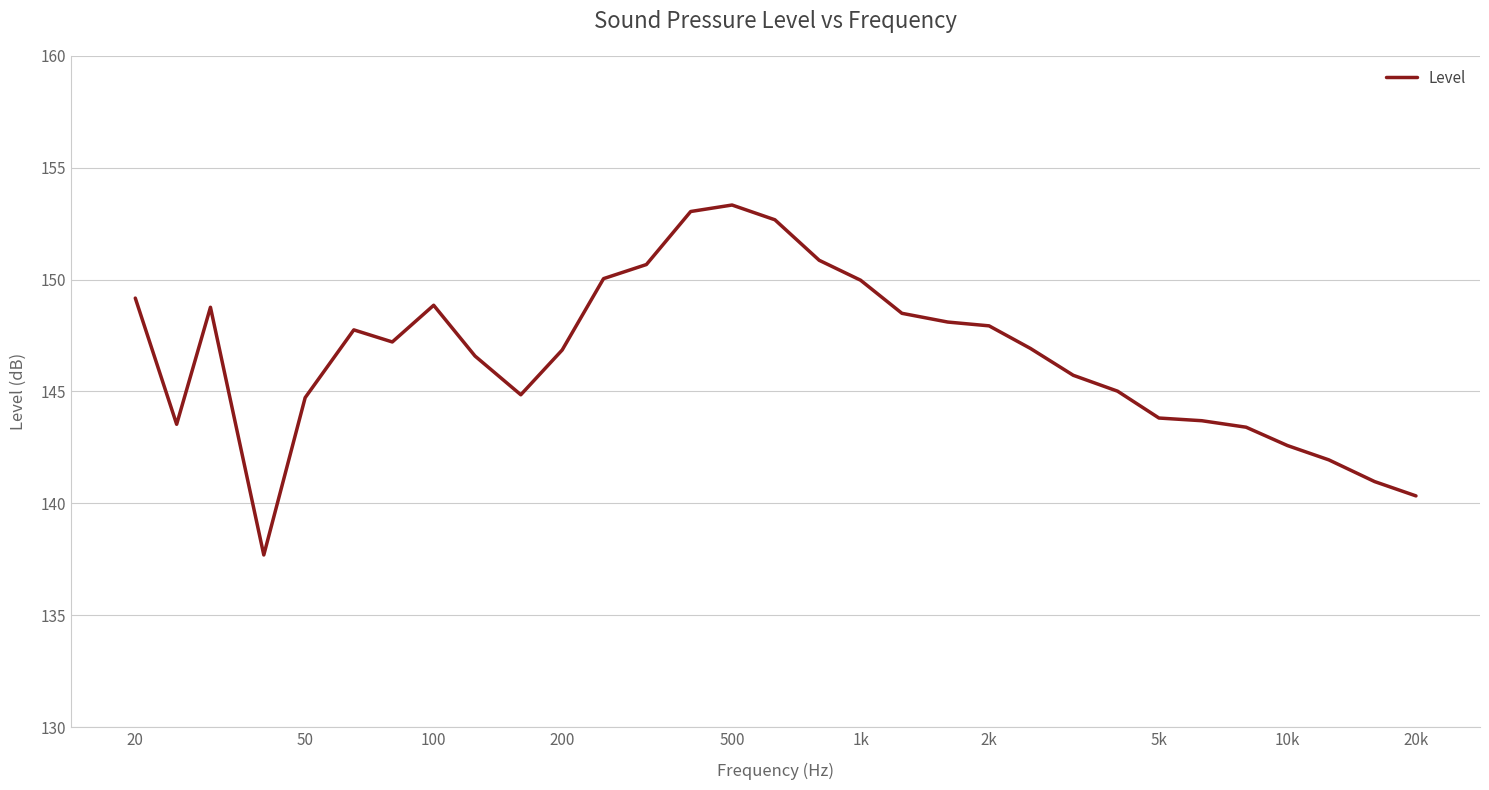

What is the maximum value shown in the chart?

153.3